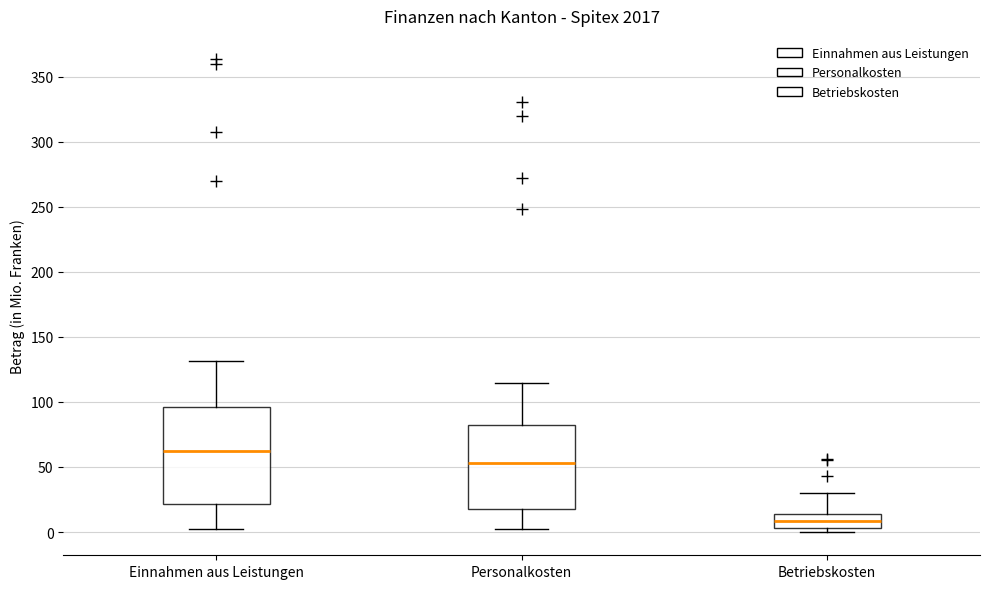

Reading left to right, transcribe this box plot: for each box, give where its median line is, the range the box spans, and where its two whiskers end, as read against the y-axis. The values are not printed on the chart, so give them approximately, as read against the axis.

Einnahmen aus Leistungen: median 65, box 20 to 95, whiskers 5 to 130
Personalkosten: median 55, box 20 to 80, whiskers 5 to 115
Betriebskosten: median 10, box 5 to 15, whiskers 0 to 30